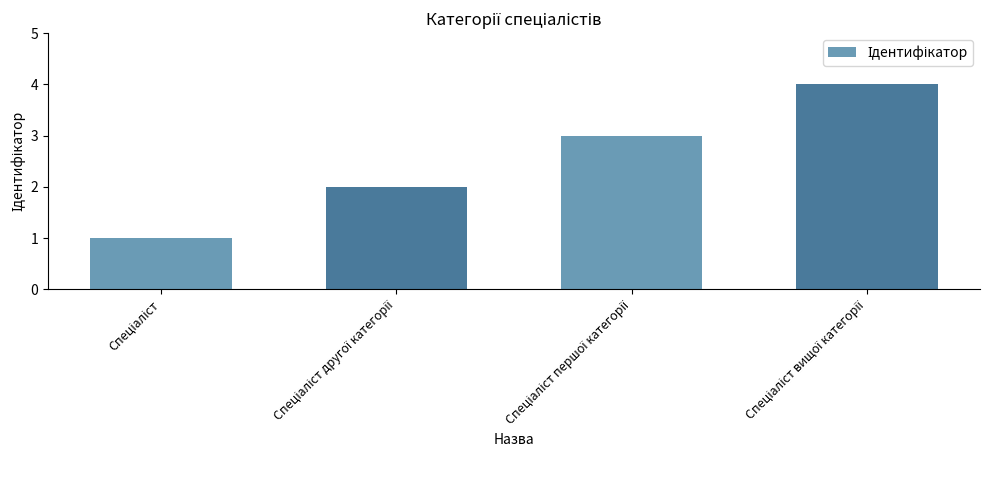

What is the greatest value displayed?

4